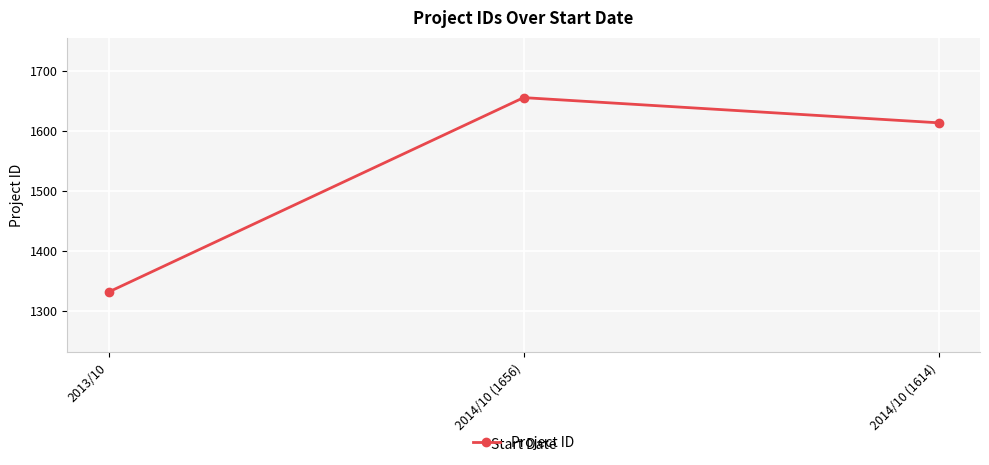

At which category does the chart reach its peak across all series?

2014/10 (1656)